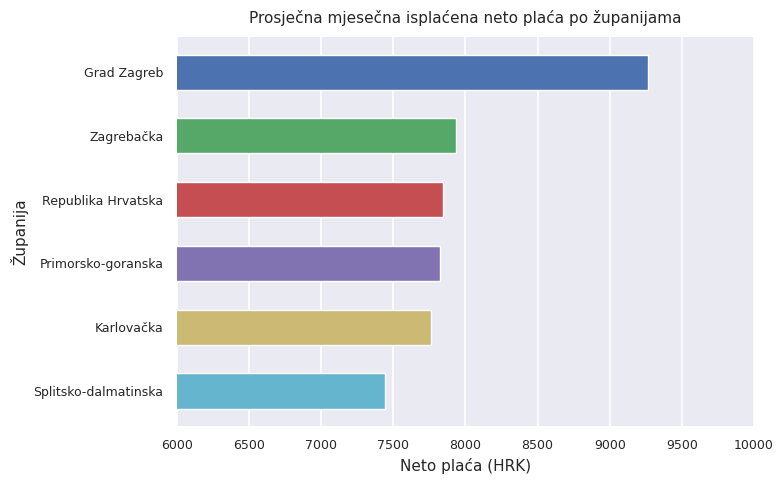

What is the greatest value displayed?

9263